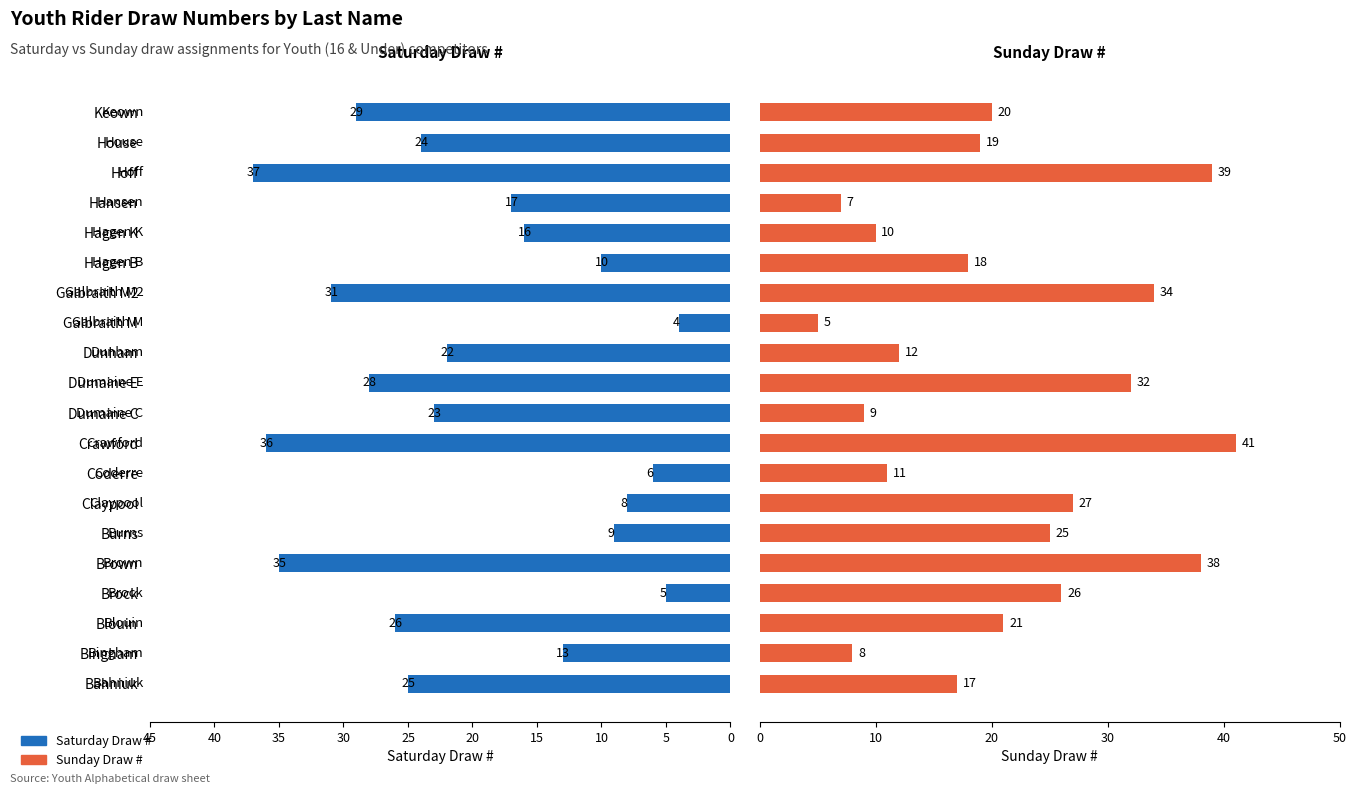

How many bars are there in total?

40